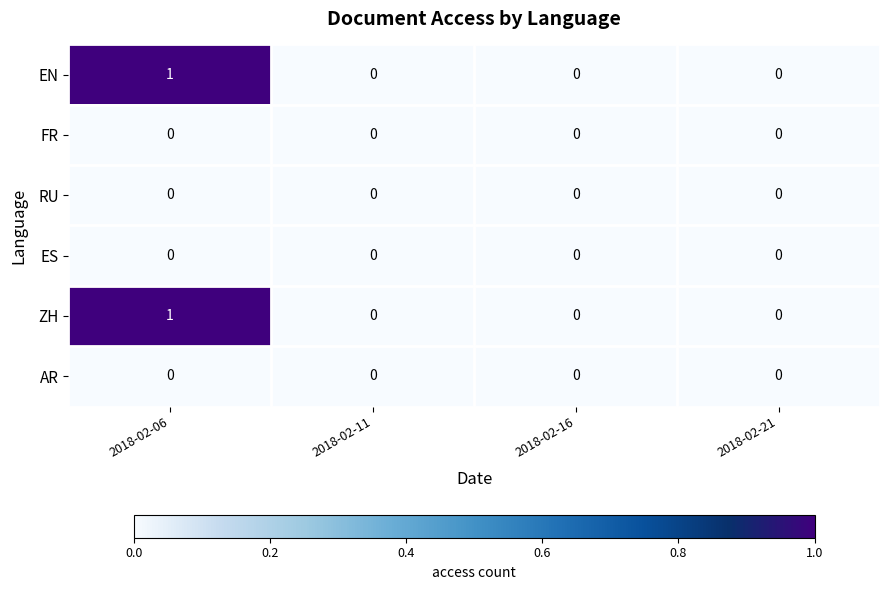

At which category is the sum across all series the highest?

2018-02-06